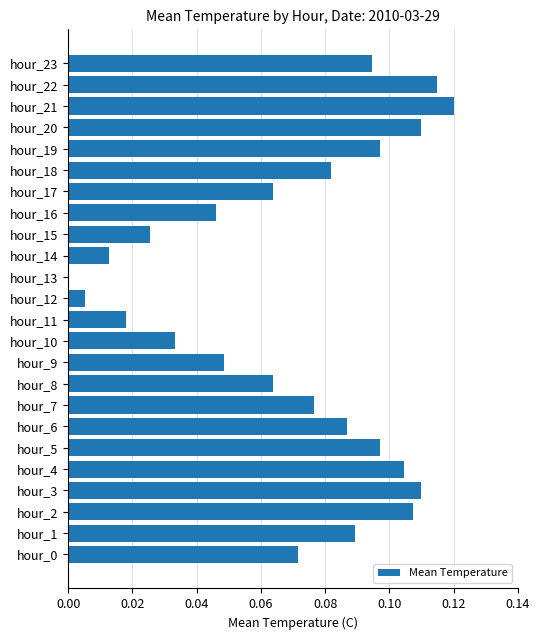

The chart shows a value of 0.2 at hour_4. True or false?

False